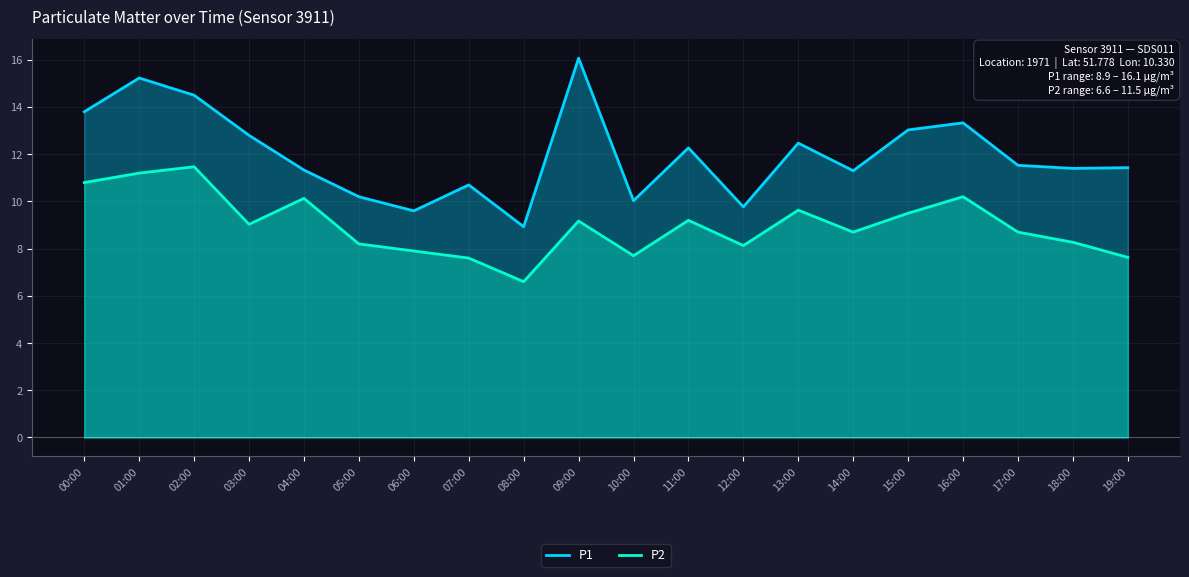

At which category is the sum across all series the highest?

01:00